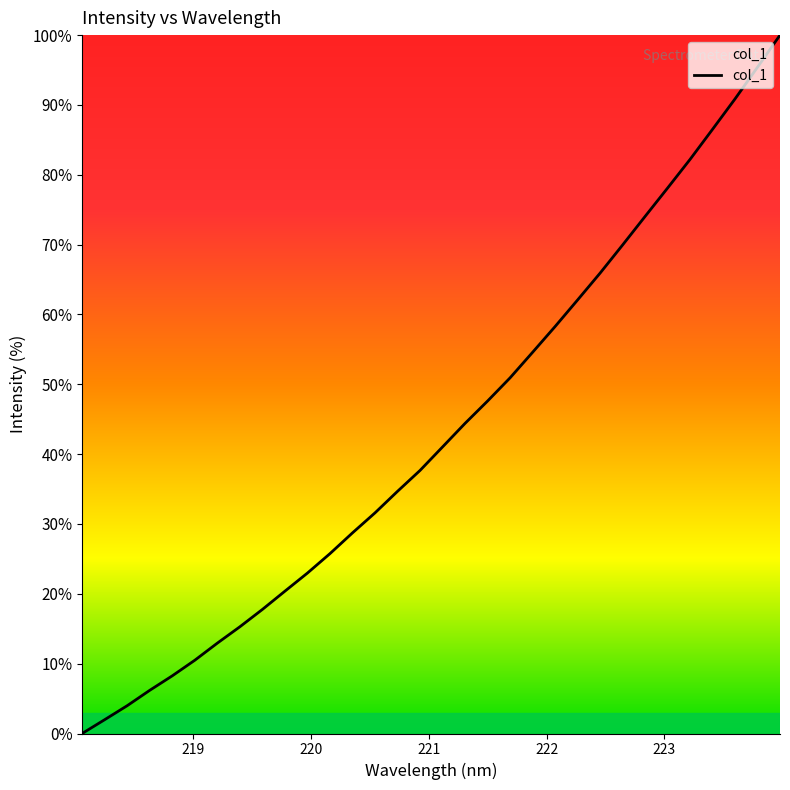

What is the maximum value shown in the chart?

100.0